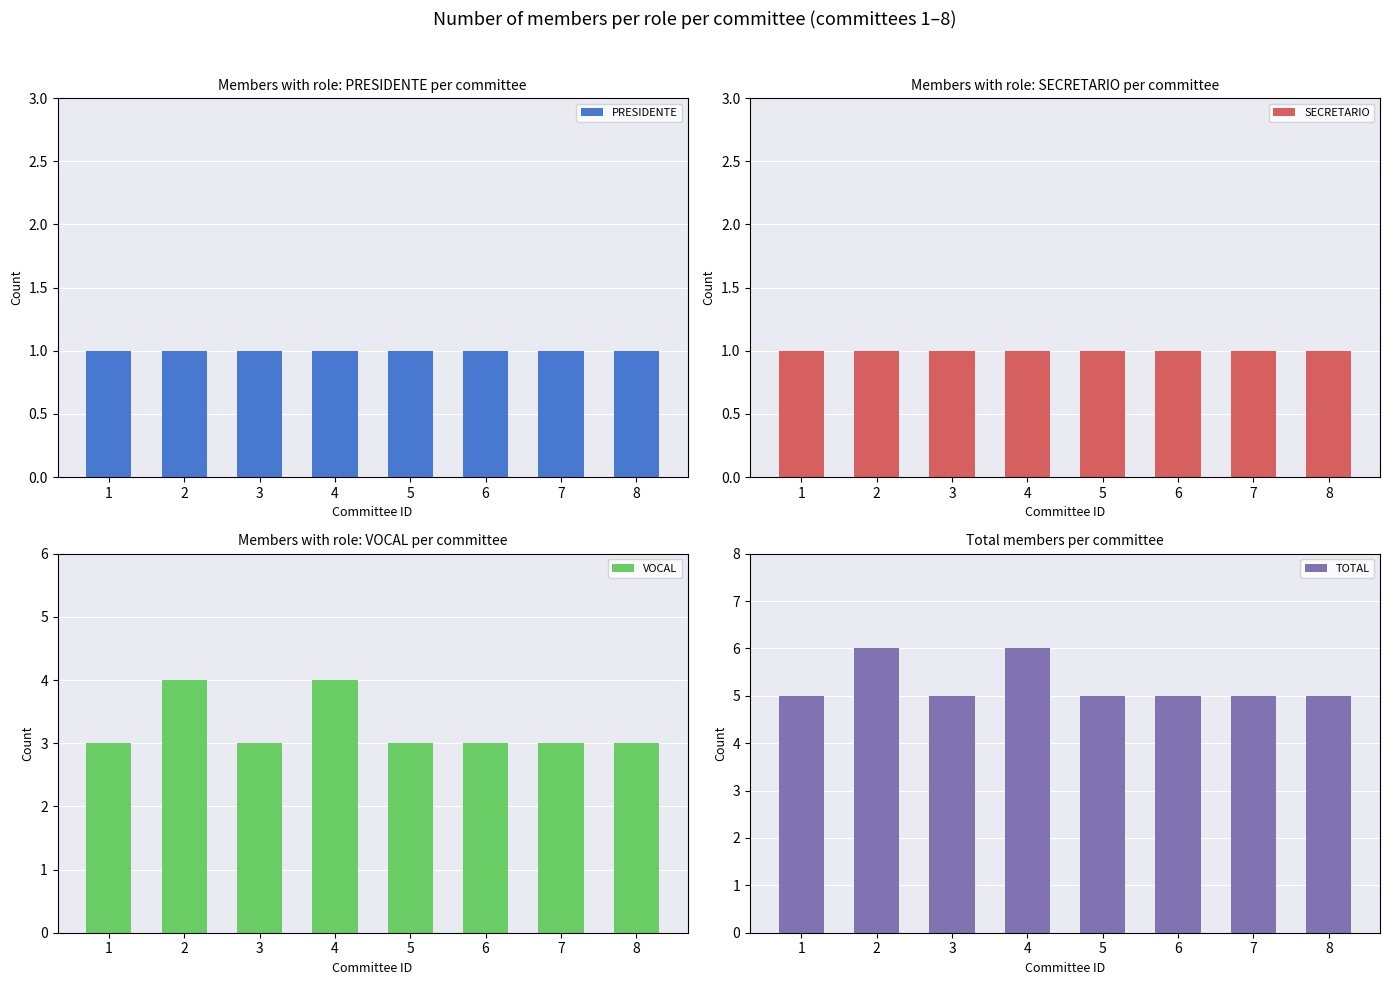

What is the sum of the TOTAL values at 1 and 3?

10